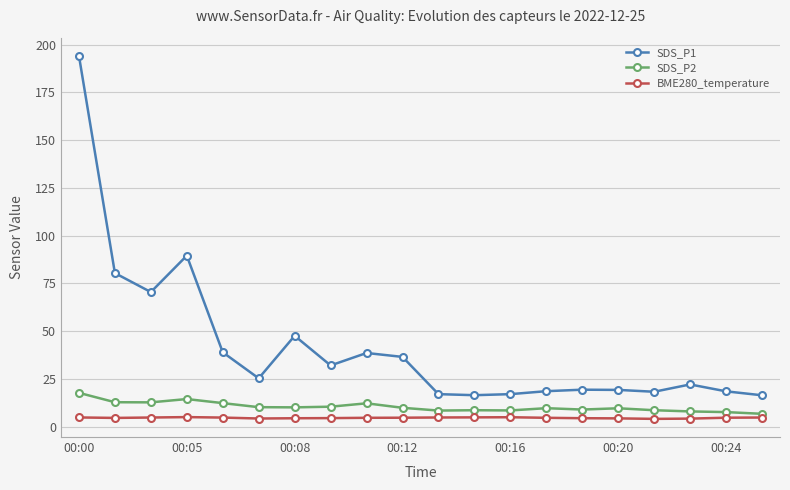

How many distinct data groups are displayed?

3